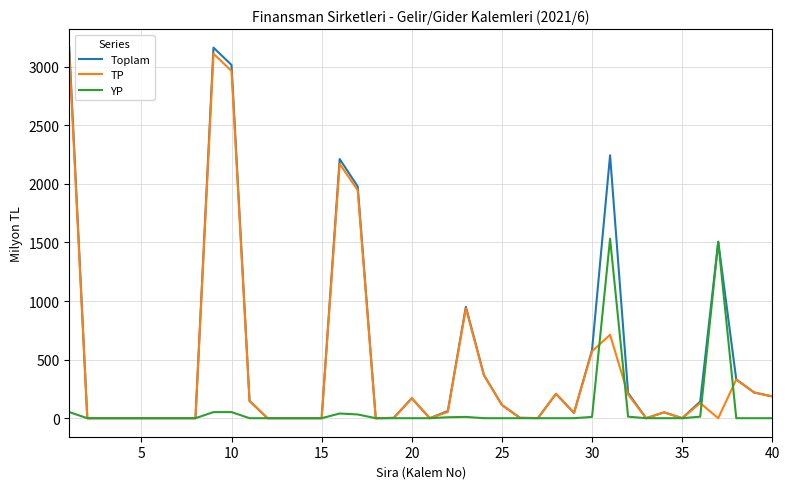

What is the maximum value shown in the chart?

3163